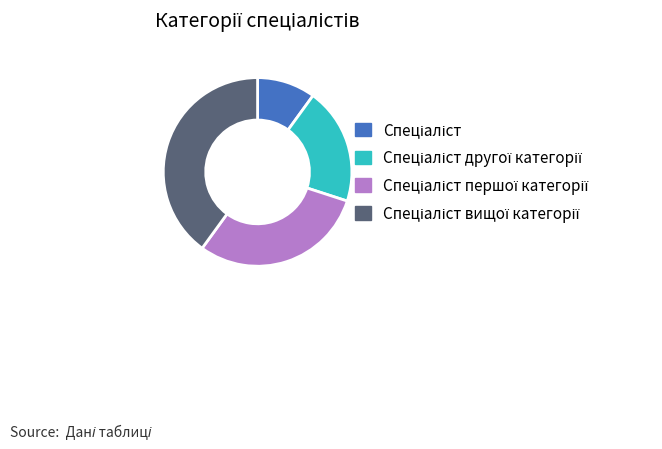

Count the number of slices in the pie.

4